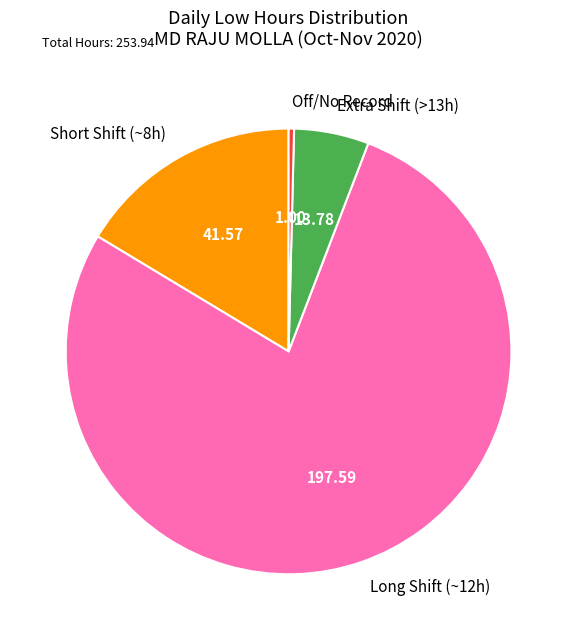

Which slice is the smallest?

Off/No Record